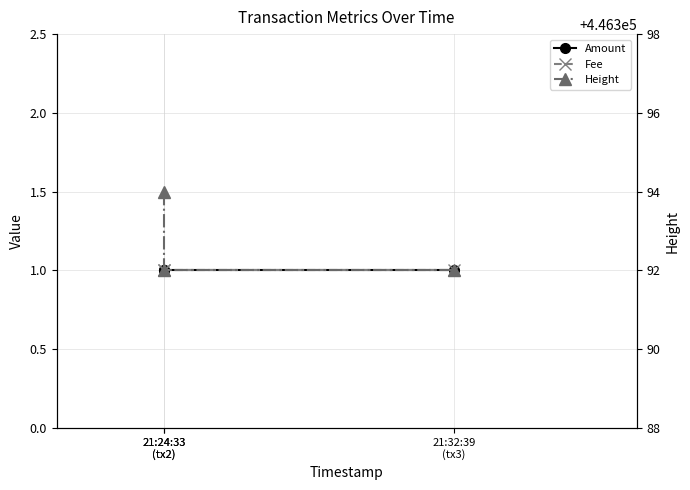

Between 21:24:33
(tx2) and 21:24:33
(tx2), which is larger?

21:24:33
(tx2)